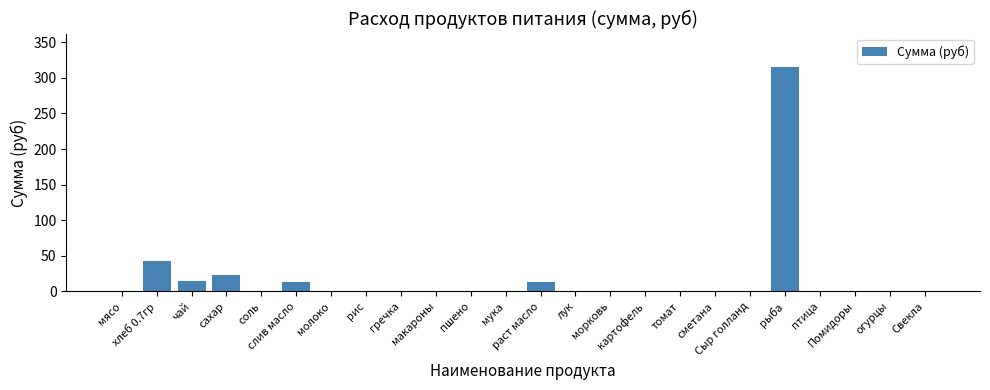

What is the sum of all values?

424.0